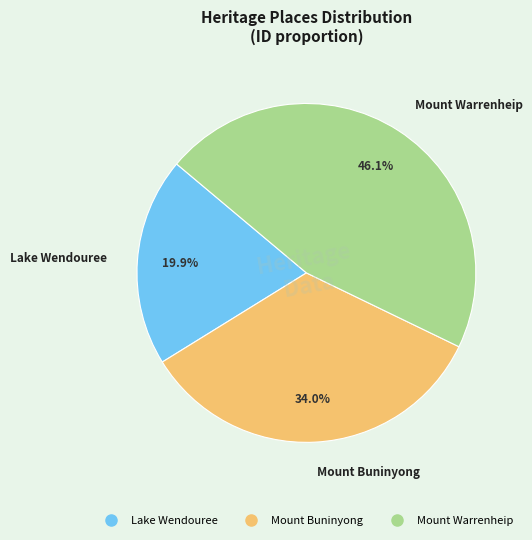

Which slice is the smallest?

Lake Wendouree